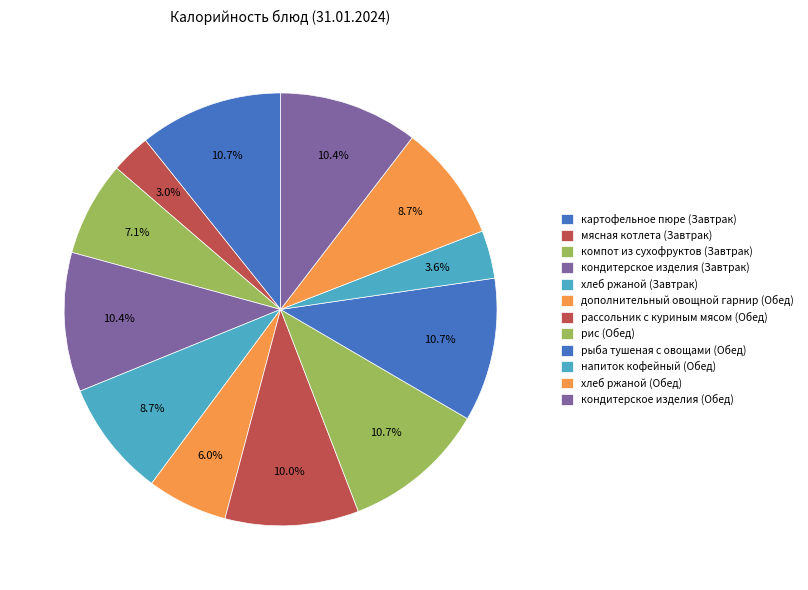

What is the change in value from мясная котлета (Завтрак) to рыба тушеная с овощами (Обед)?

+138.4